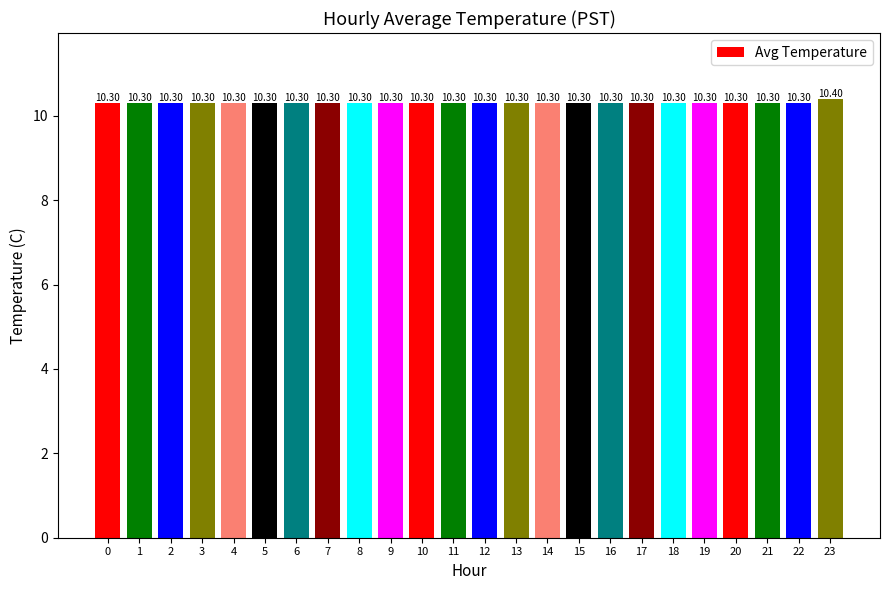

Count the number of data series in this chart.

1